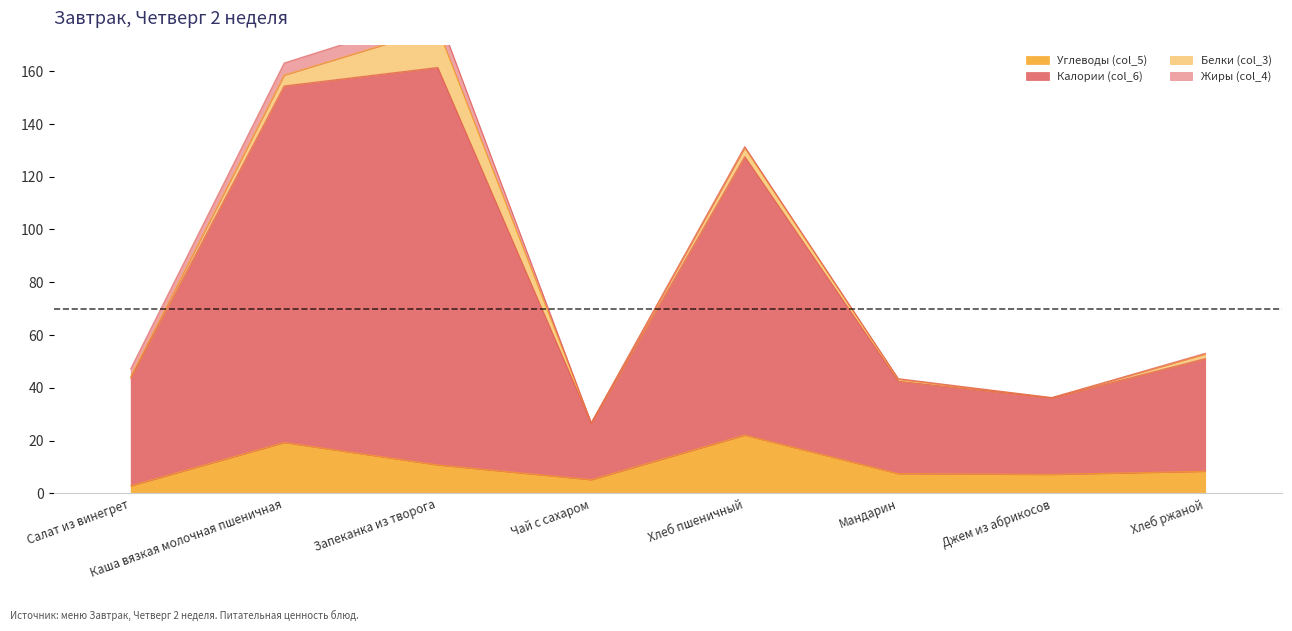

True or false: Калории (col_6) and Углеводы (col_5) intersect in this chart.

False